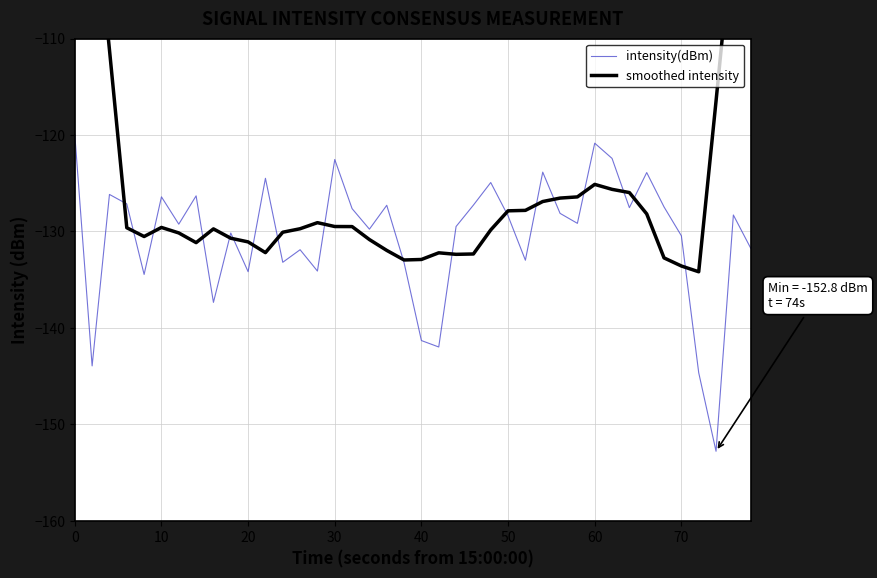

Does the chart display data point markers on the line(s)?

No